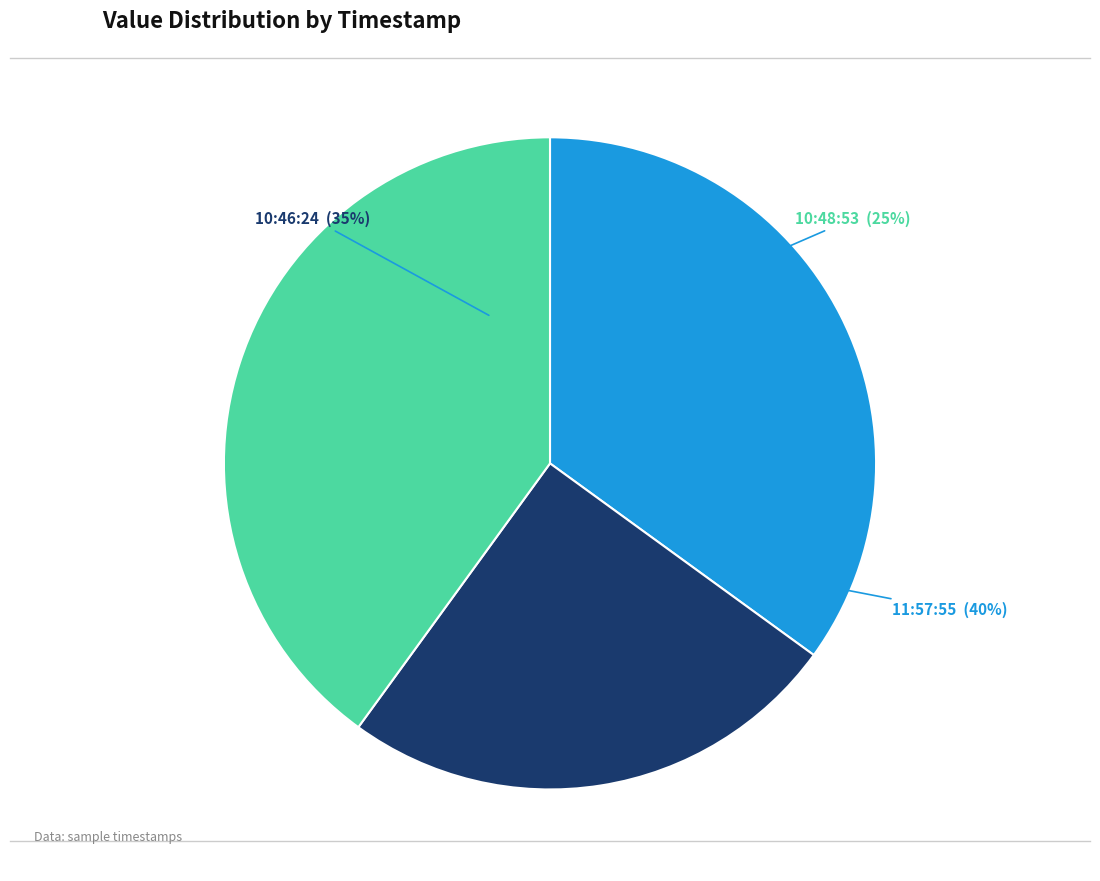

Count the number of slices in the pie.

3